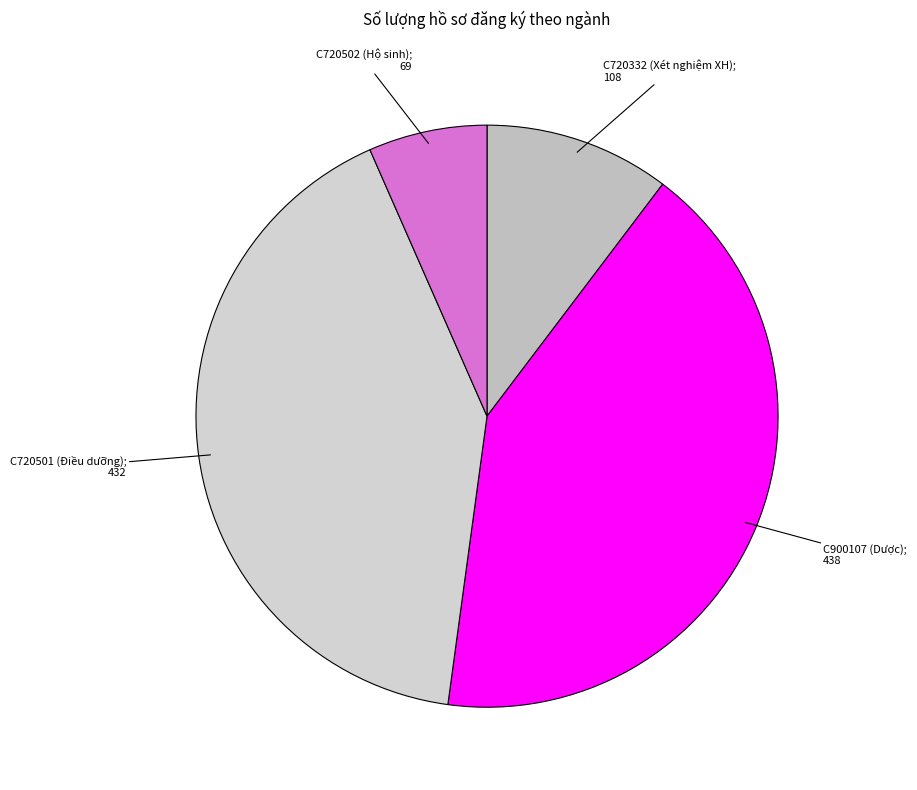

Count the number of slices in the pie.

4